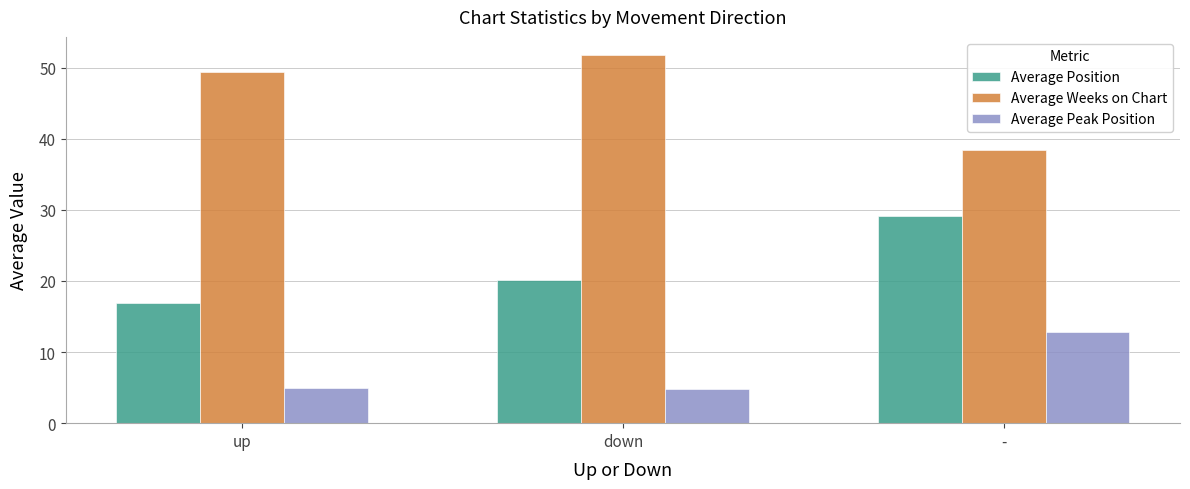

What is the spread (max minus min) of values at up?

44.5